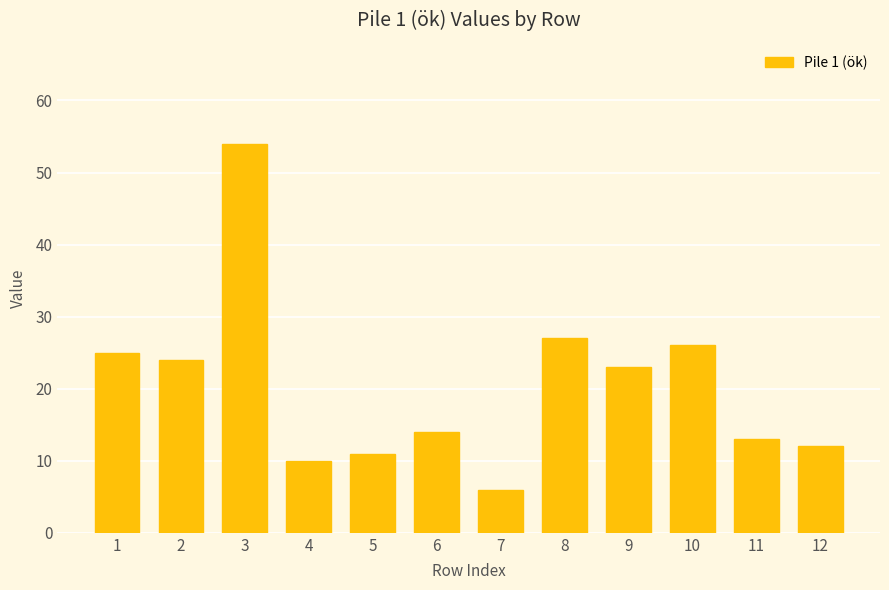

True or false: the data shows 5 at 5.

False